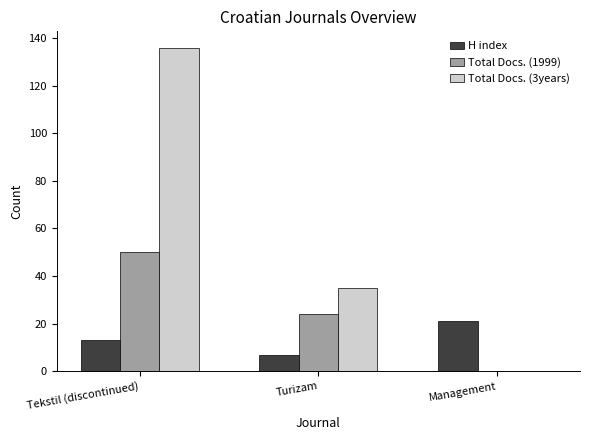

What is the highest value of the Total Docs. (1999) series?

50